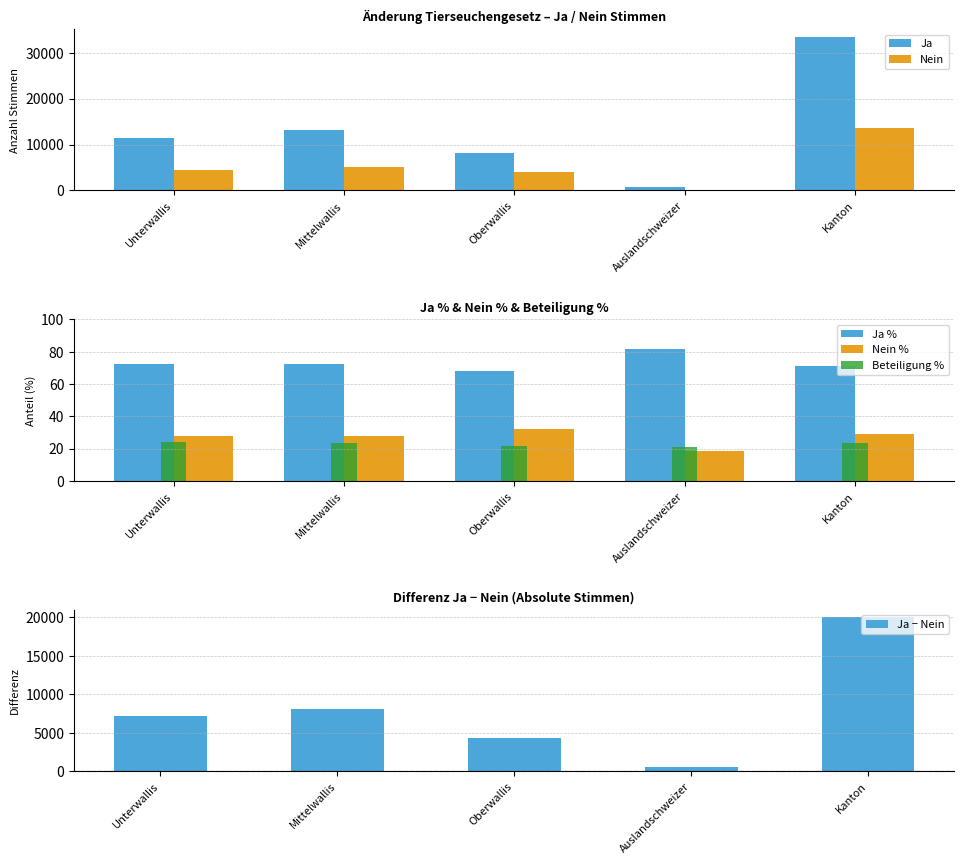

What is the spread (max minus min) of values at Auslandschweizer?

651.5